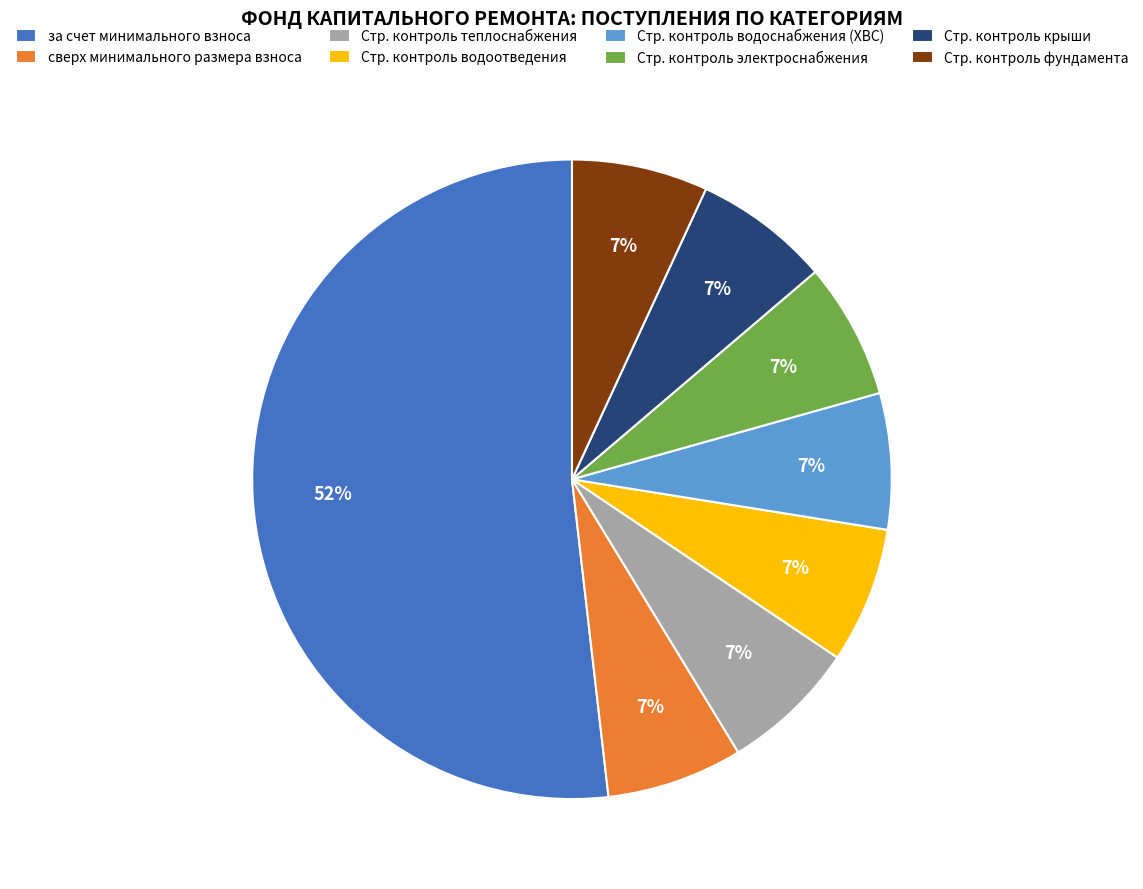

The за счет минимального взноса slice represents 52% of the pie. True or false?

True